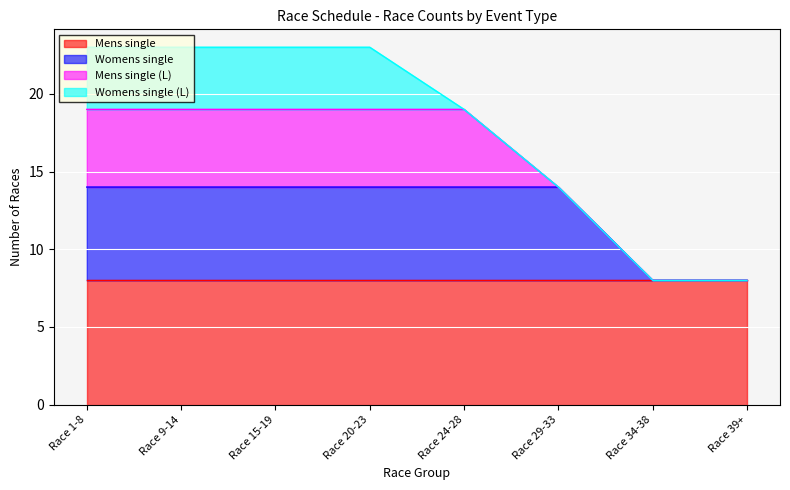

How many data points does each series have?

8